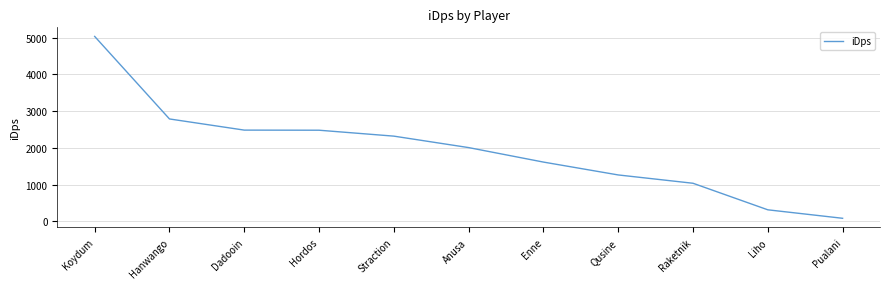

What is the difference between the maximum and minimum values?

4950.4